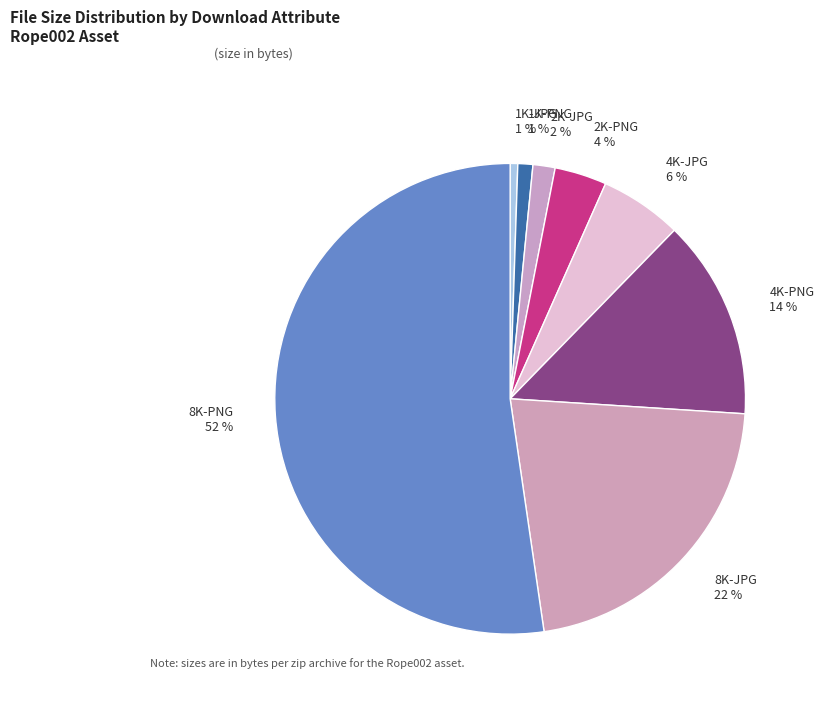

To the nearest percent, what percentage of the pie is 1K-JPG?

1%